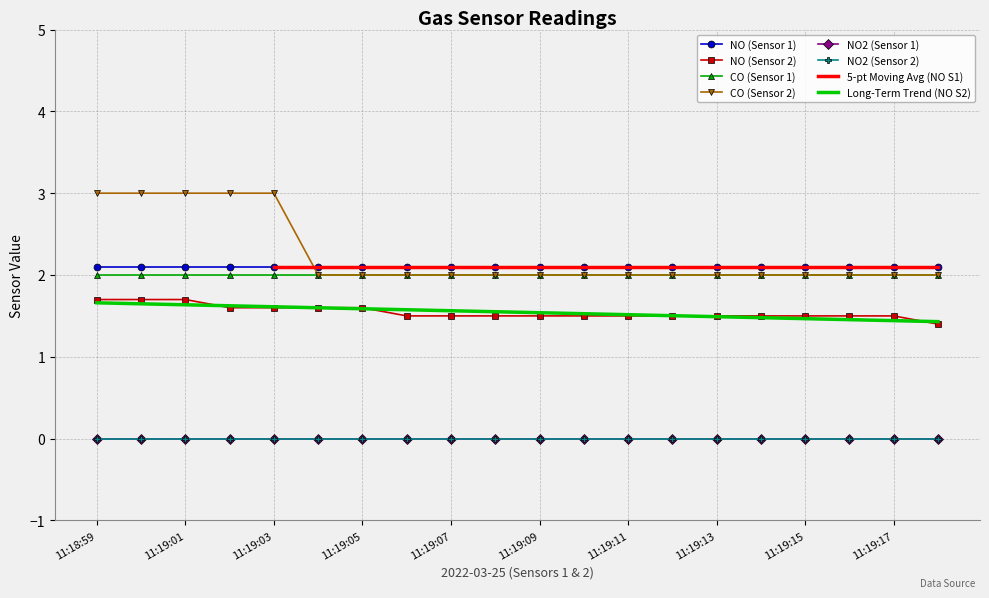

What is the average value of the CO (Sensor 1) series?

2.0